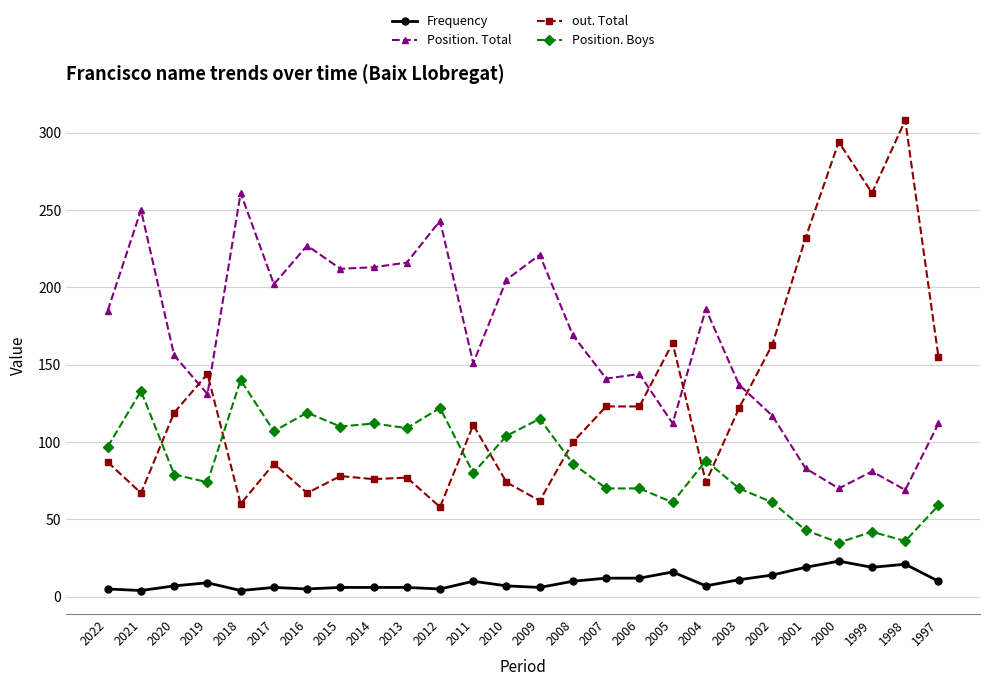

Is it true that Position. Total equals 122 at 2022?

False